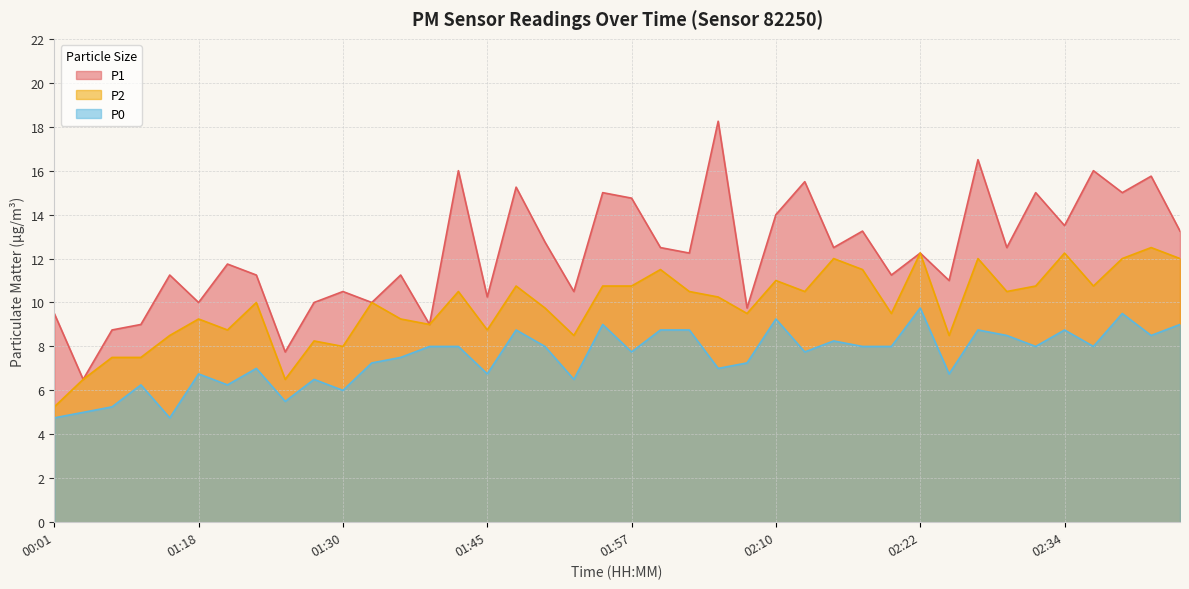

At 01:48, list the series in order from smallest to largest.

P0, P2, P1